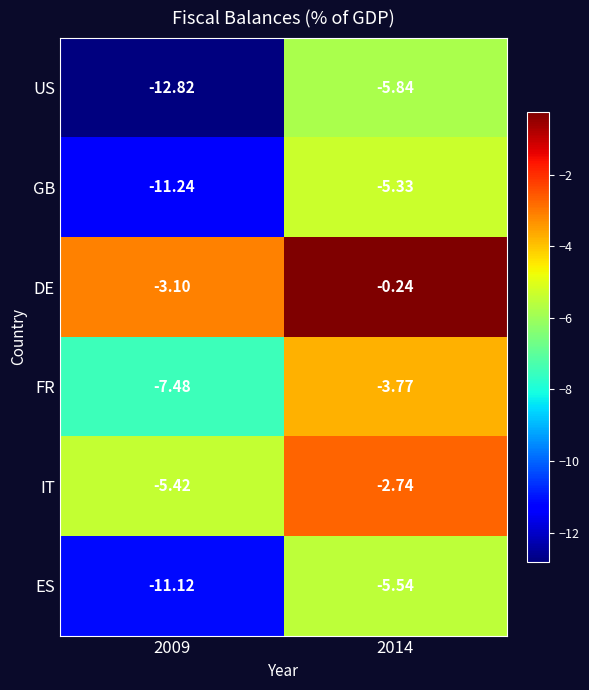

Which series has the largest total across all categories?

DE